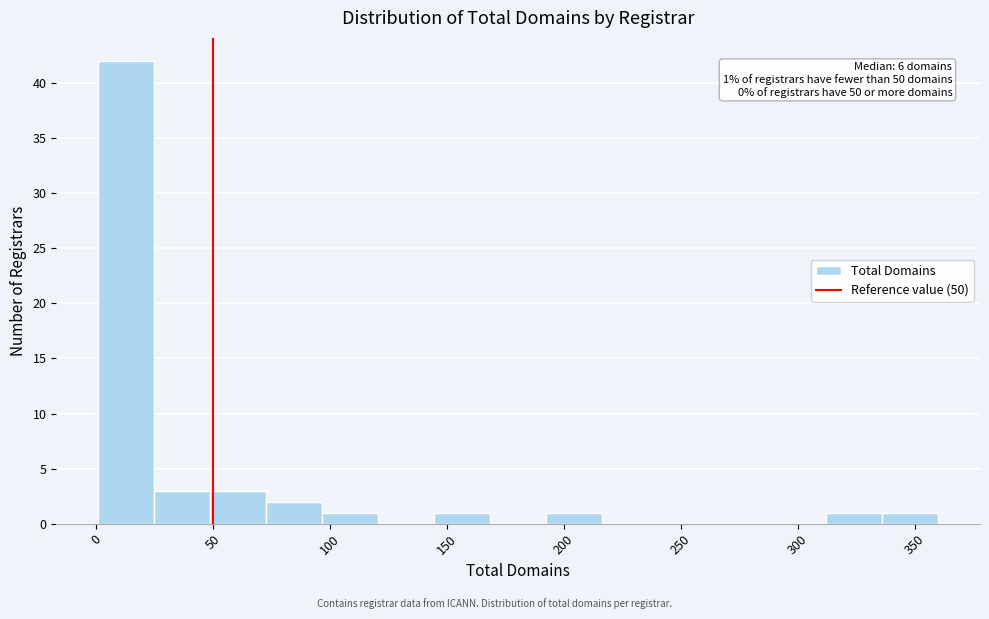

Which range on the x-axis has the tallest bar?

0 to 25